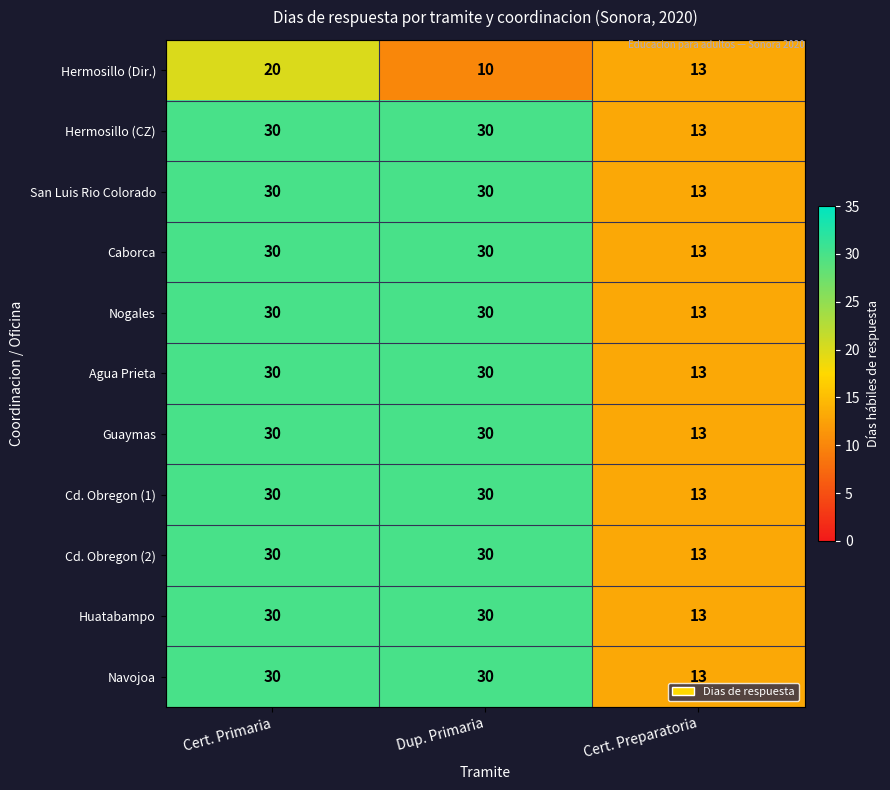

What is the difference between the maximum and minimum values in the Nogales series?

17